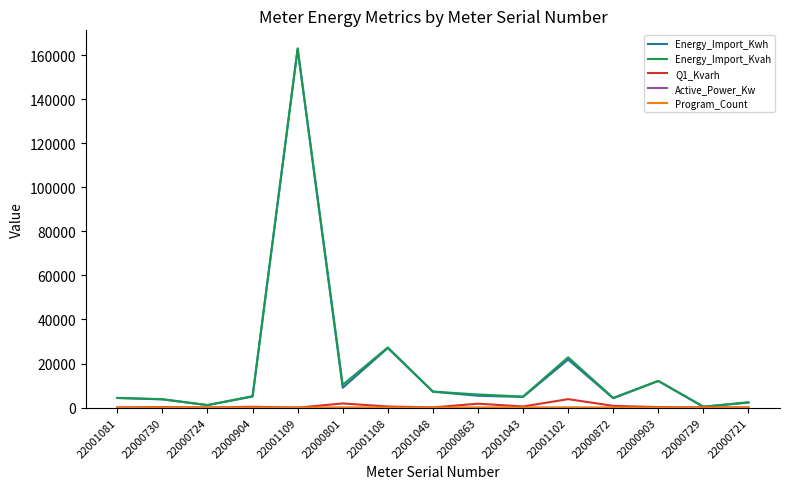

Which category has the highest value in the Energy_Import_Kvah series?

22001109